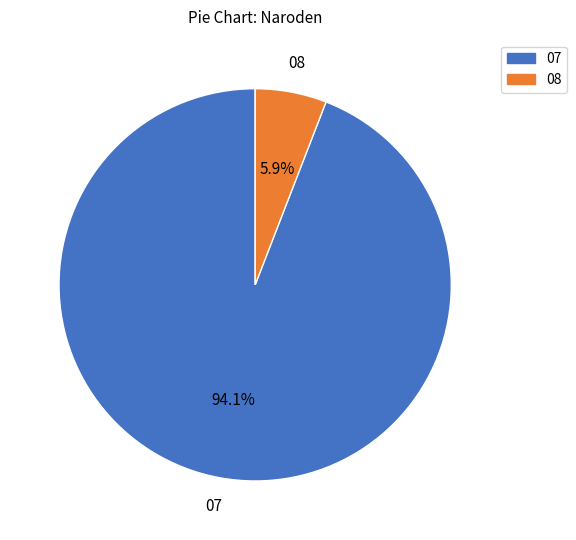

Does any single category account for the majority?

Yes